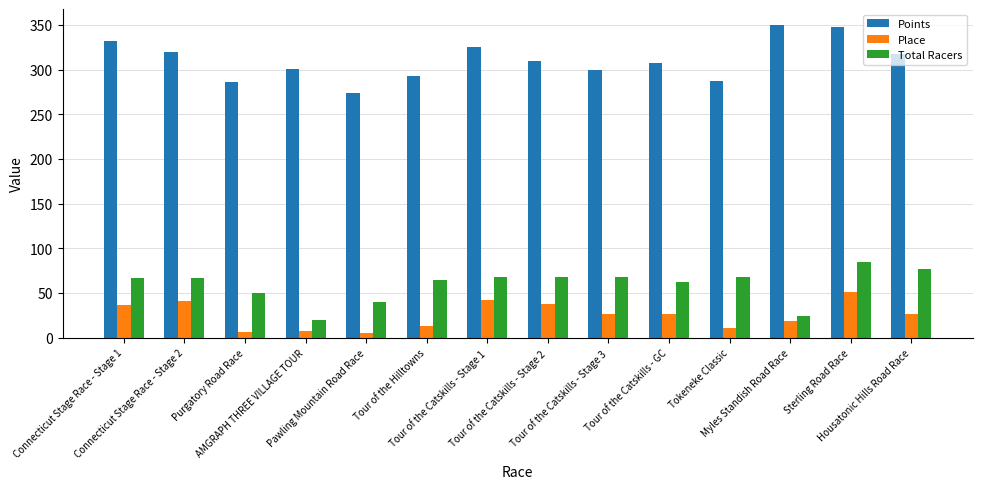

The value of Points at Tour of the Catskills - Stage 1 is 324.8. True or false?

True